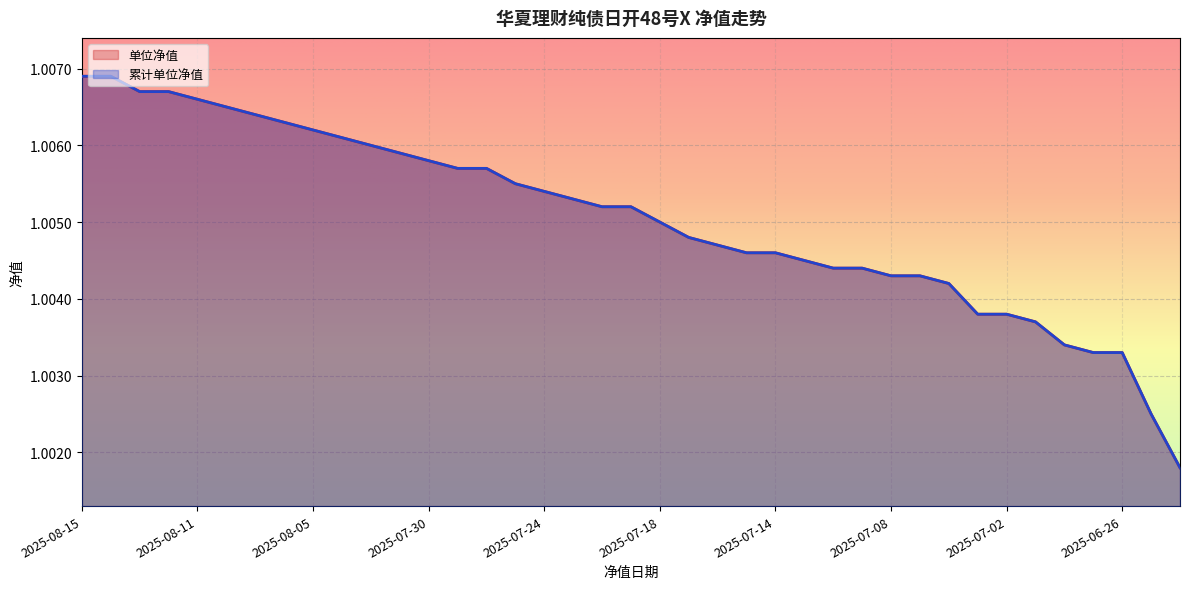

The 单位净值 series shows 1.0 at 2025-08-01. True or false?

True